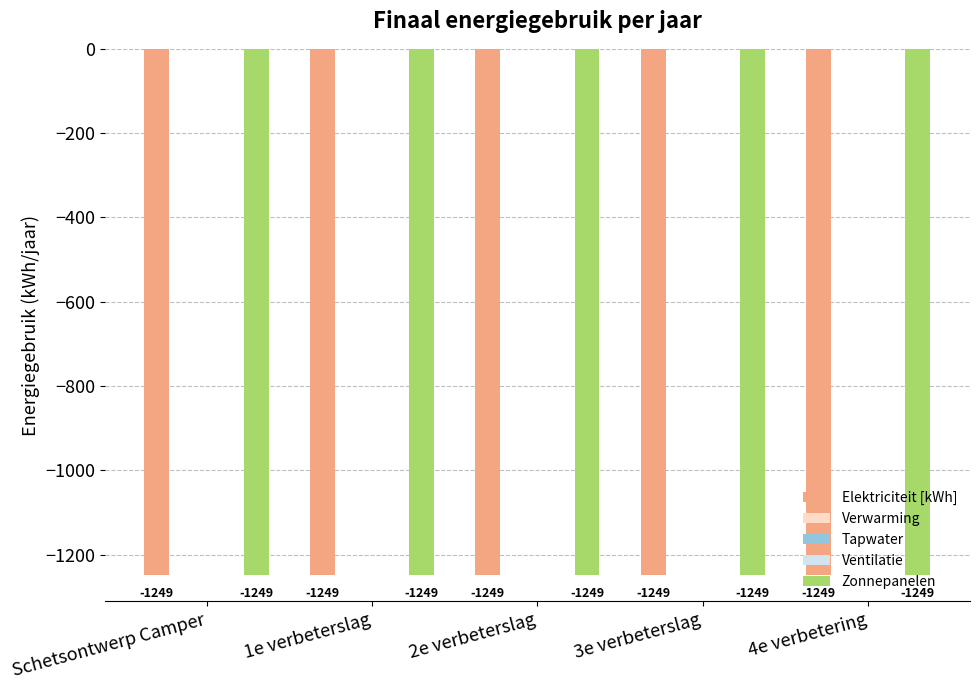

Rank the categories by Ventilatie value from highest to lowest.

Schetsontwerp Camper, 1e verbeterslag, 2e verbeterslag, 3e verbeterslag, 4e verbetering